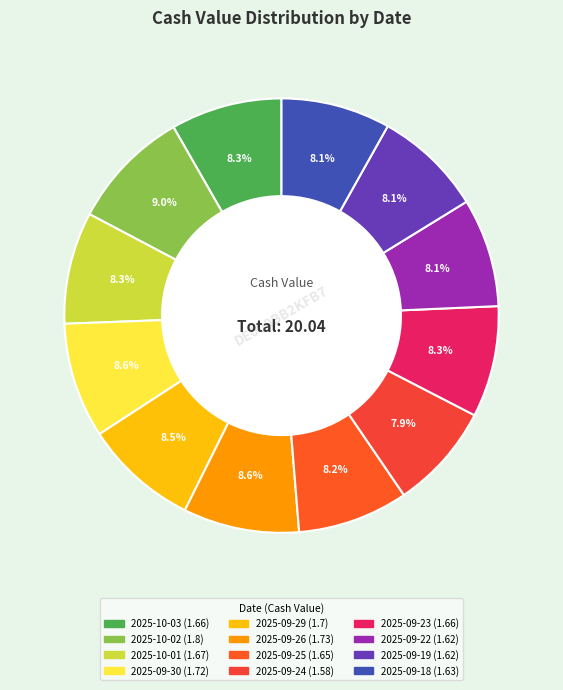

What percentage is the 2025-09-25 slice, to the nearest percent?

8%